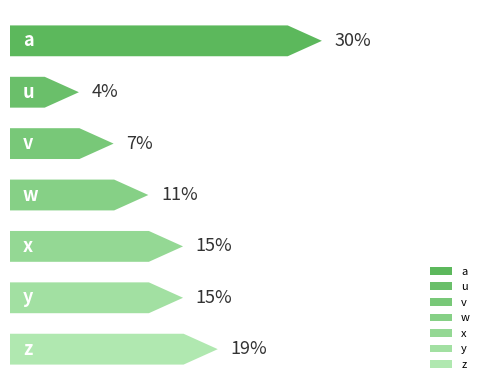

Rank the categories by value from highest to lowest.

a, z, x, y, w, v, u